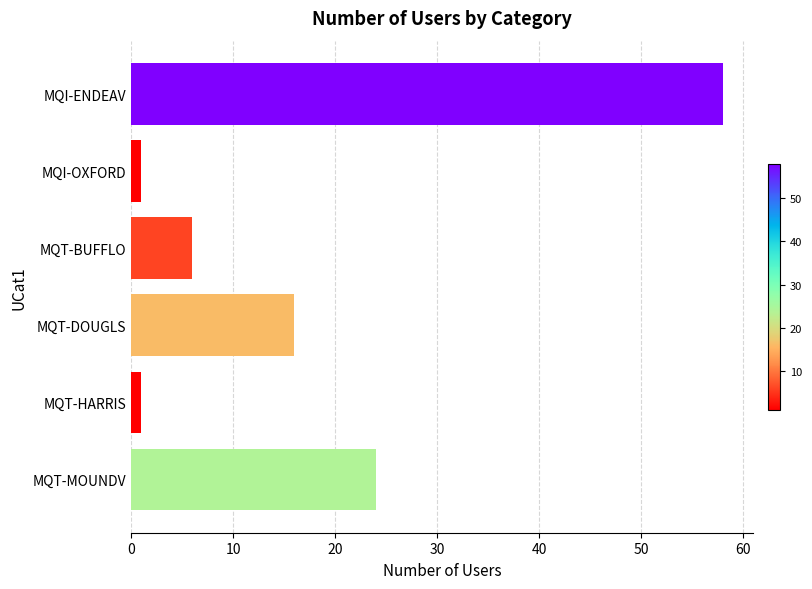

What is the greatest value displayed?

58